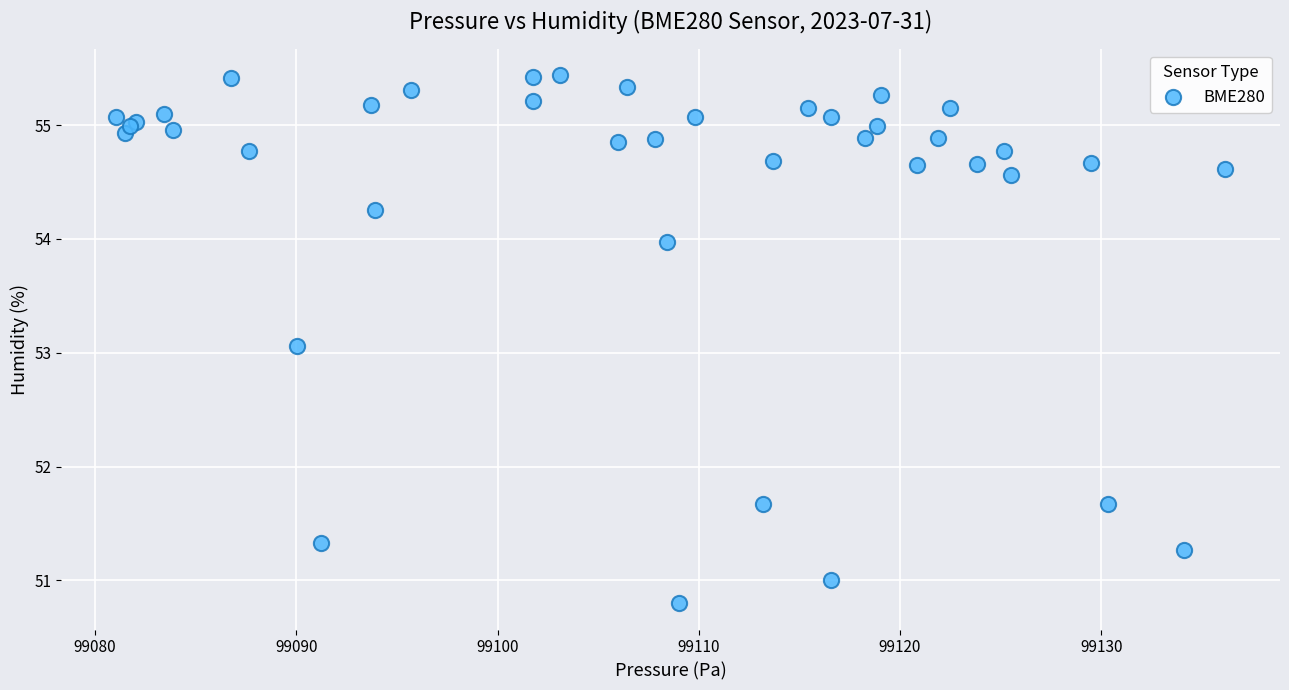

What Y value in the scatter plot is closest to 53?

53.1